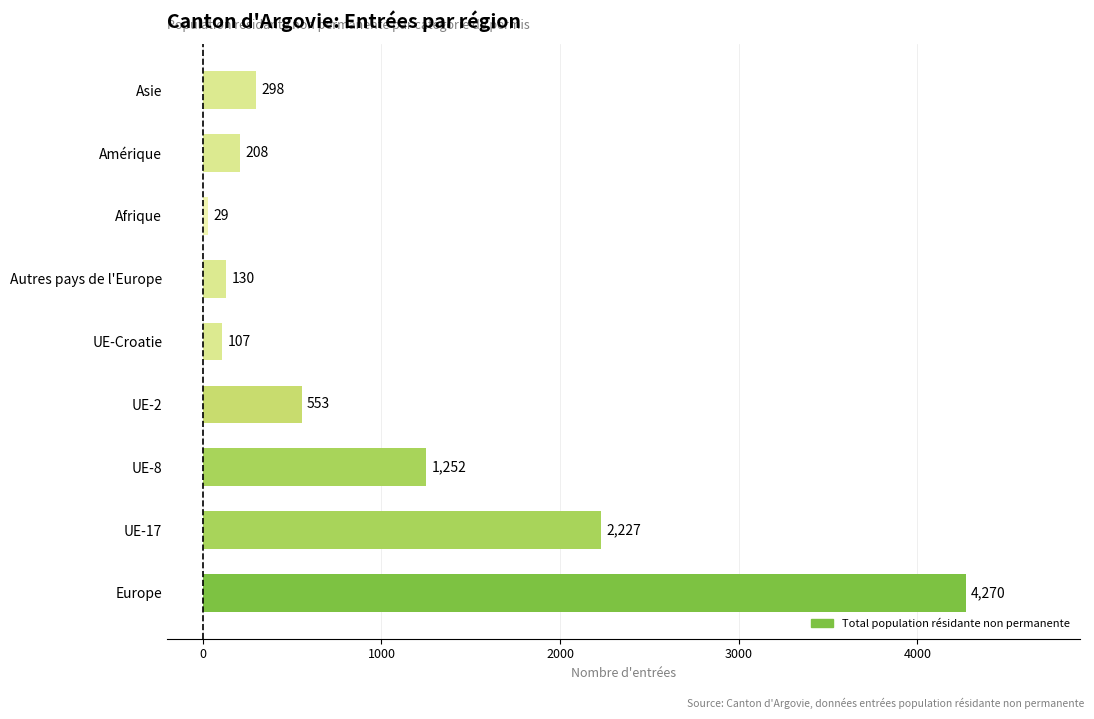

List the labels in order of value, largest first.

Europe, UE-17, UE-8, UE-2, Asie, Amérique, Autres pays de l'Europe, UE-Croatie, Afrique